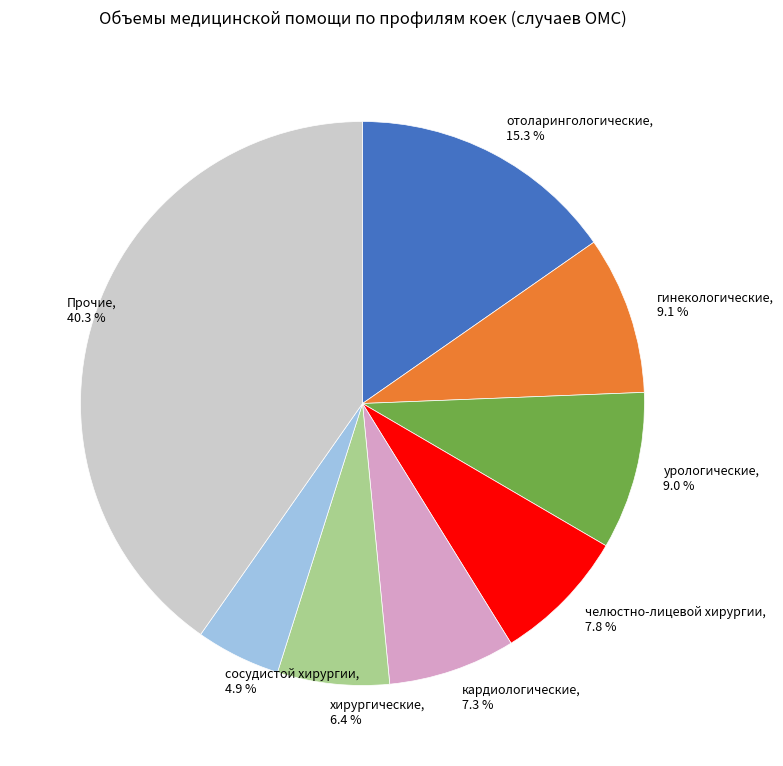

Which slice is the largest?

Прочие, 40.3 %